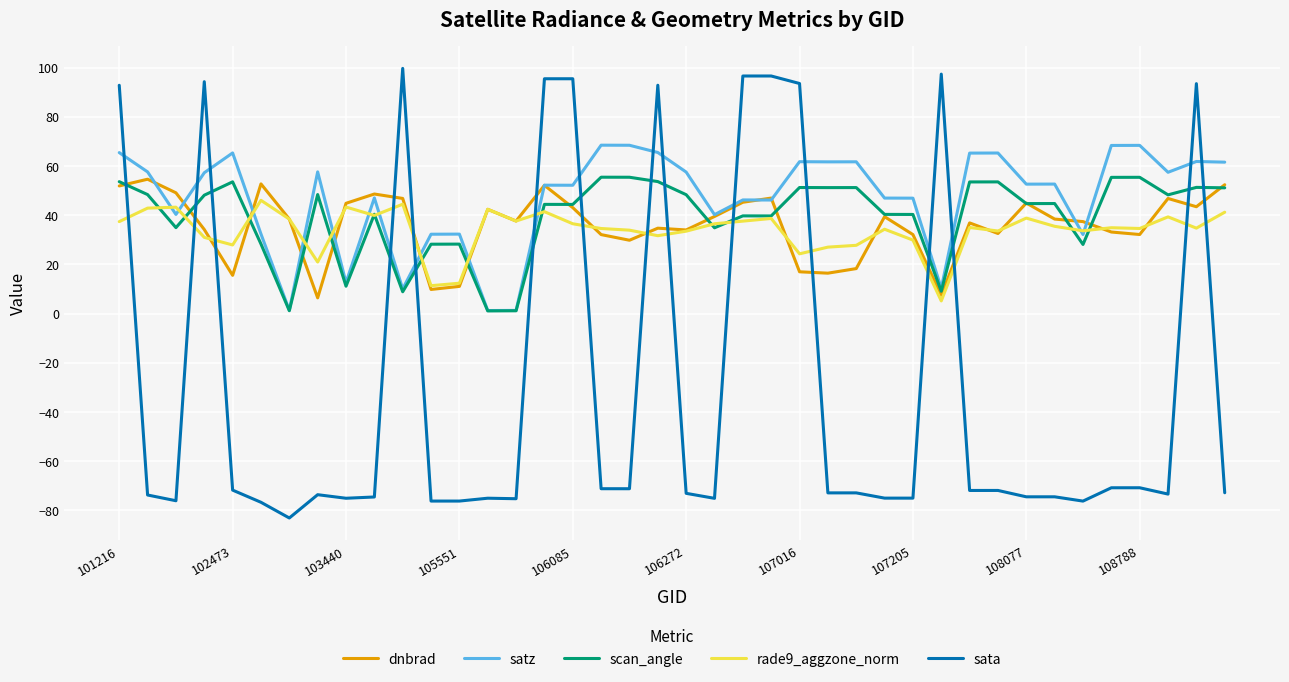

What is the greatest value displayed?

99.8